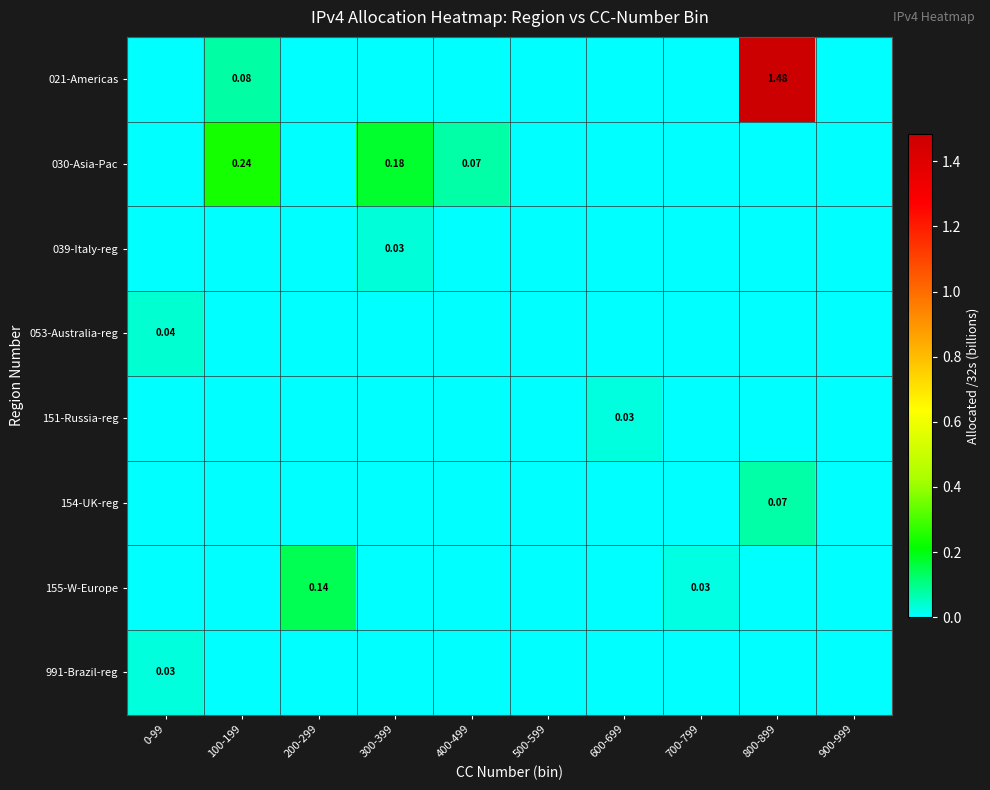

Rank the categories by 053-Australia-reg value from lowest to highest.

100-199, 200-299, 300-399, 400-499, 500-599, 600-699, 700-799, 800-899, 900-999, 0-99